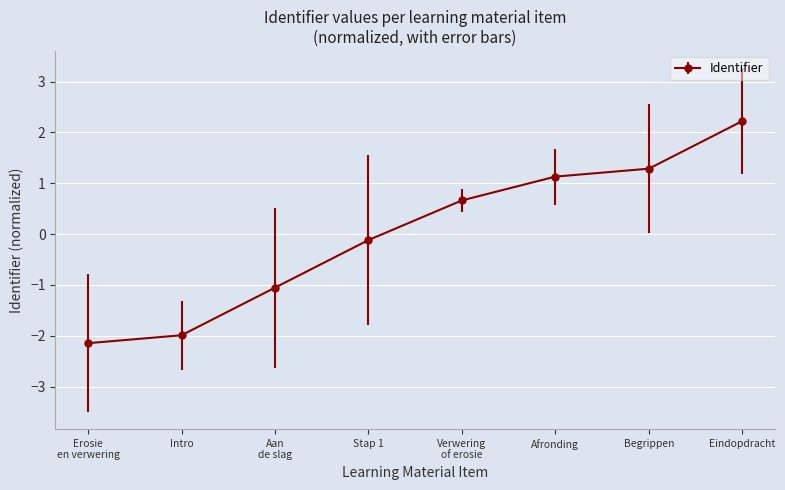

What is the minimum value shown in the chart?

-2.1